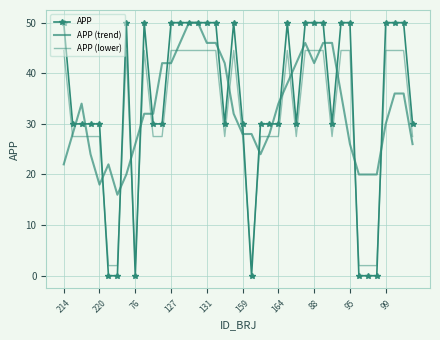

Between which two adjacent categories do APP (trend) and APP first intersect?

220 and 76